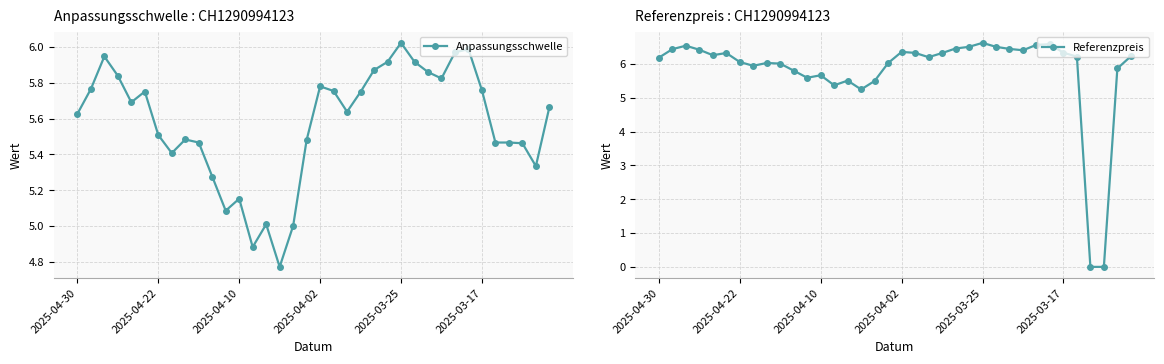

What is the average value of the Referenzpreis series?

5.8